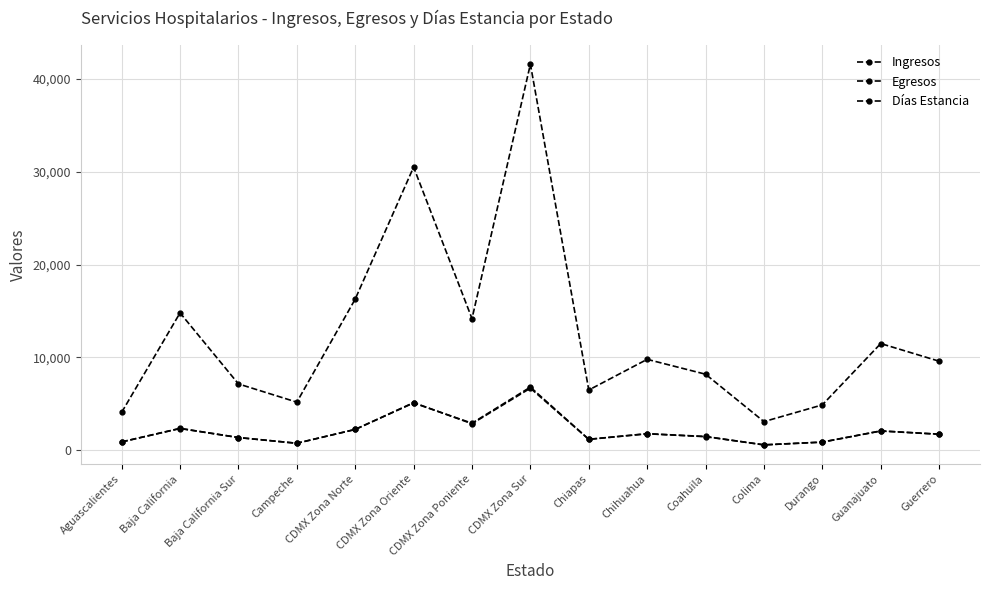

What is the value of the Días Estancia point at the 3rd from the left?

7157